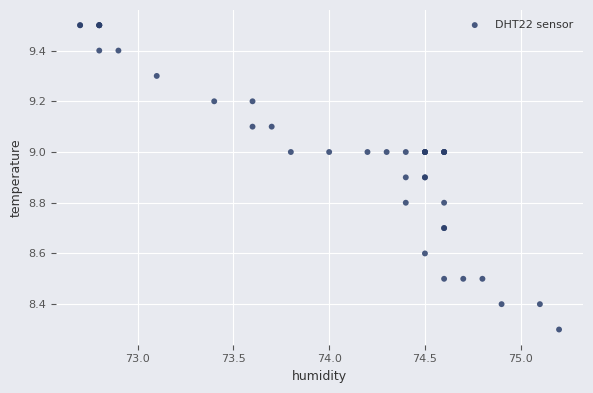

What Y value in the scatter plot is closest to 8?

8.3